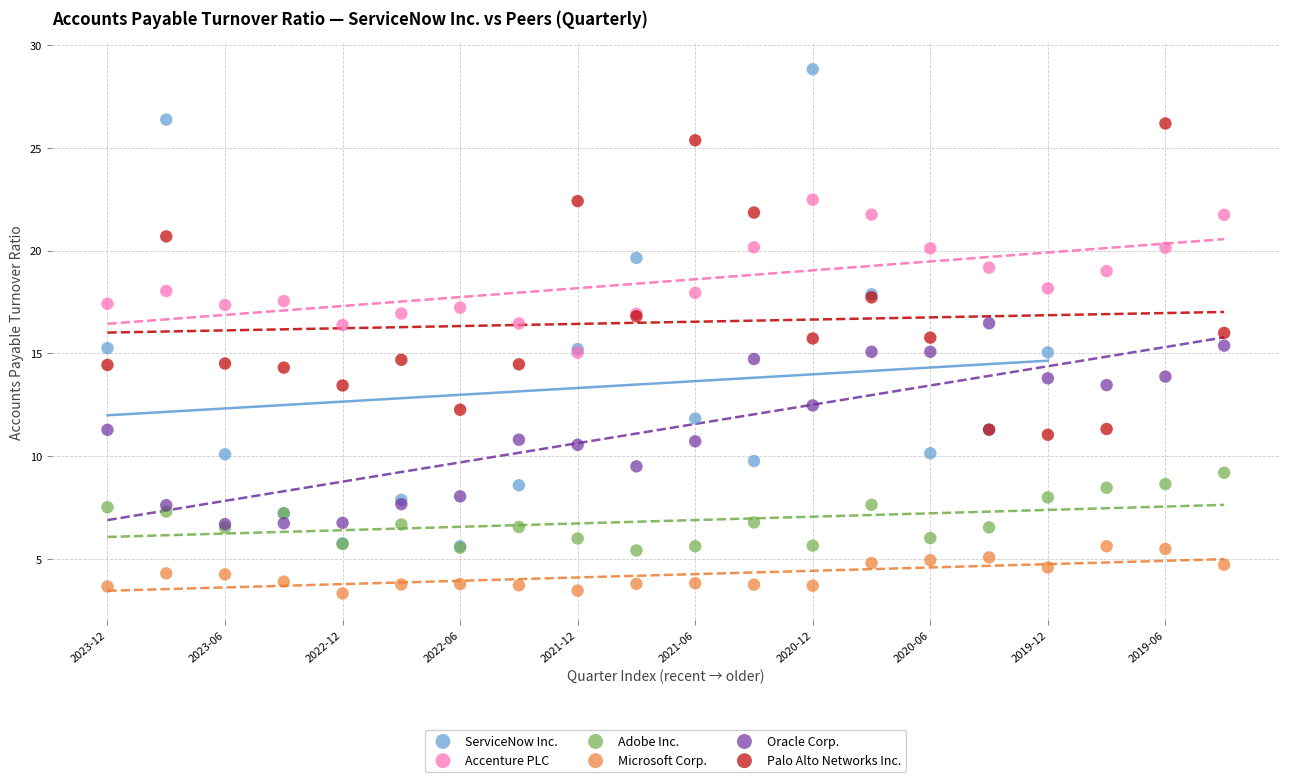

Which series contains the highest Y value?

ServiceNow Inc.